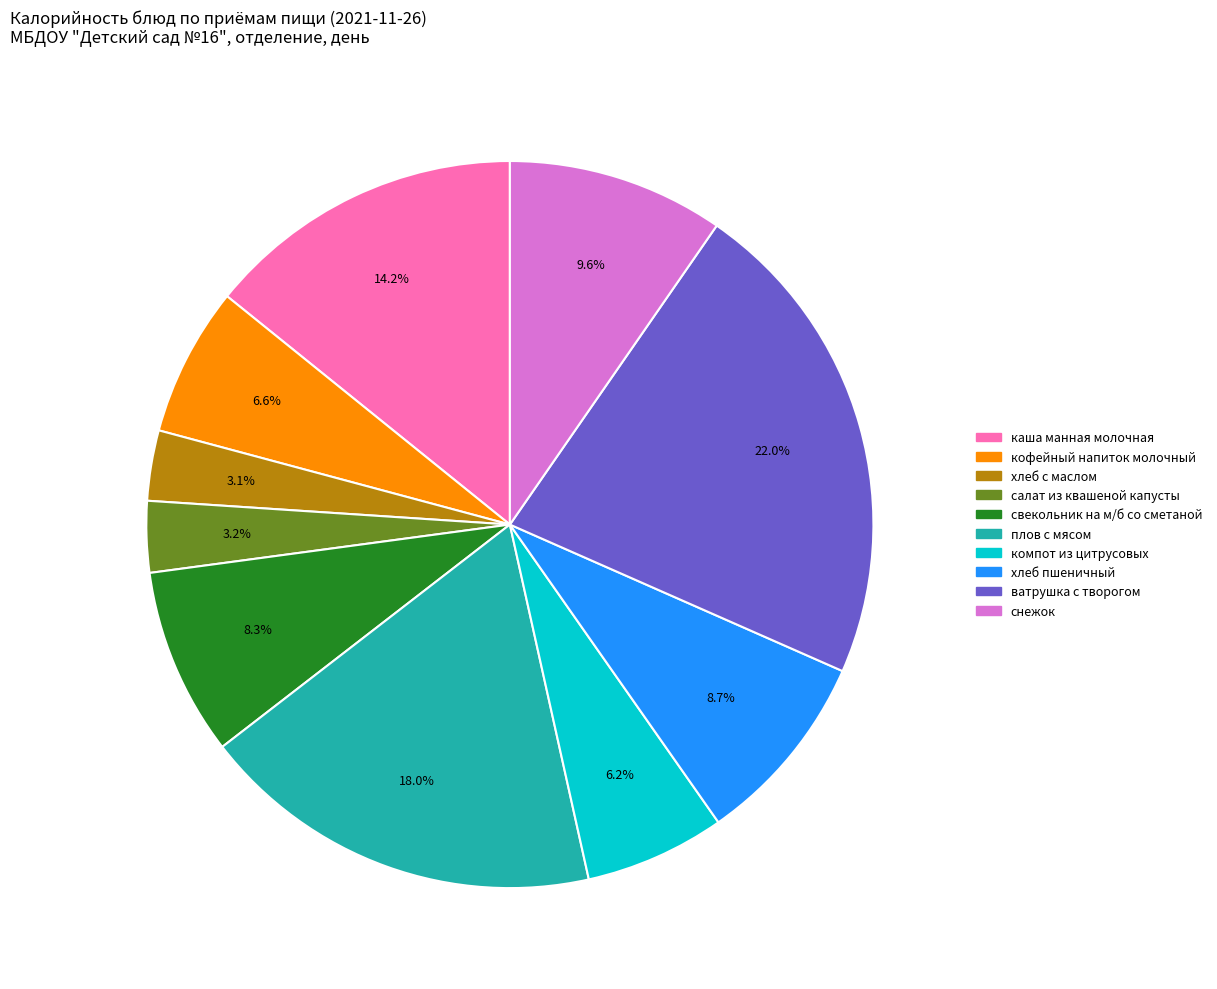

Does кофейный напиток молочный represent more than half of the total?

No